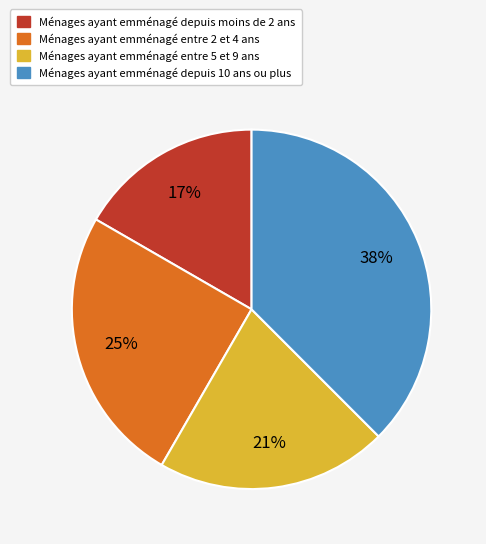

Is it true that Ménages ayant emménagé depuis 10 ans ou plus is 38% of the pie?

True